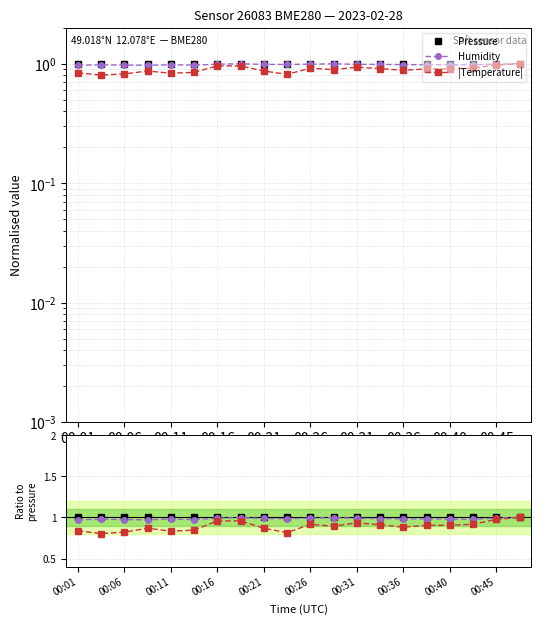

True or false: |Temperature| and Humidity intersect in this chart.

False